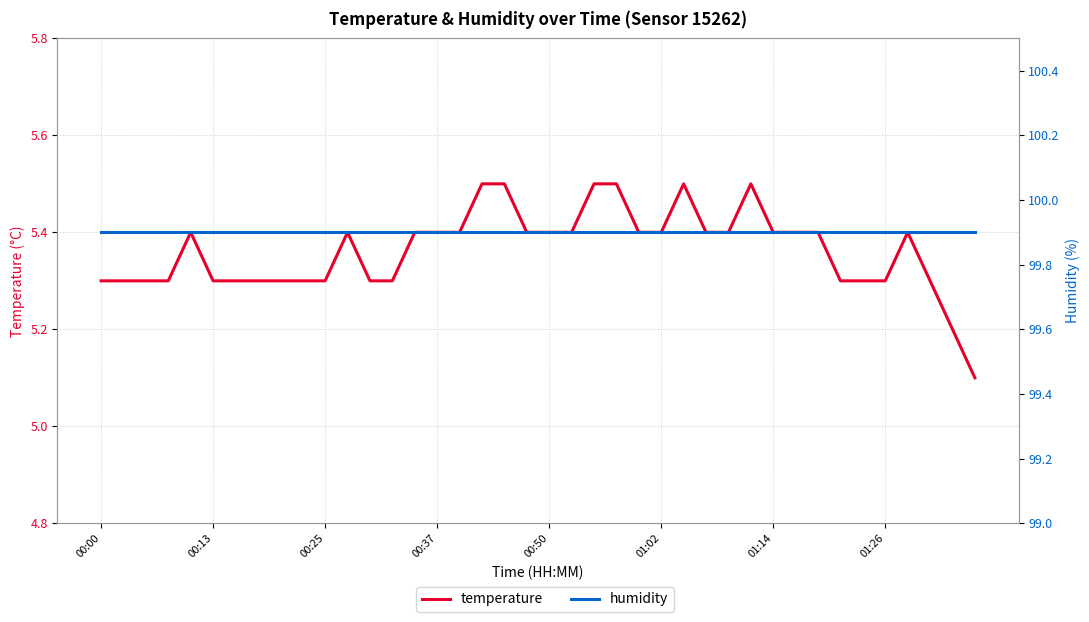

How many lines are shown in the chart?

2